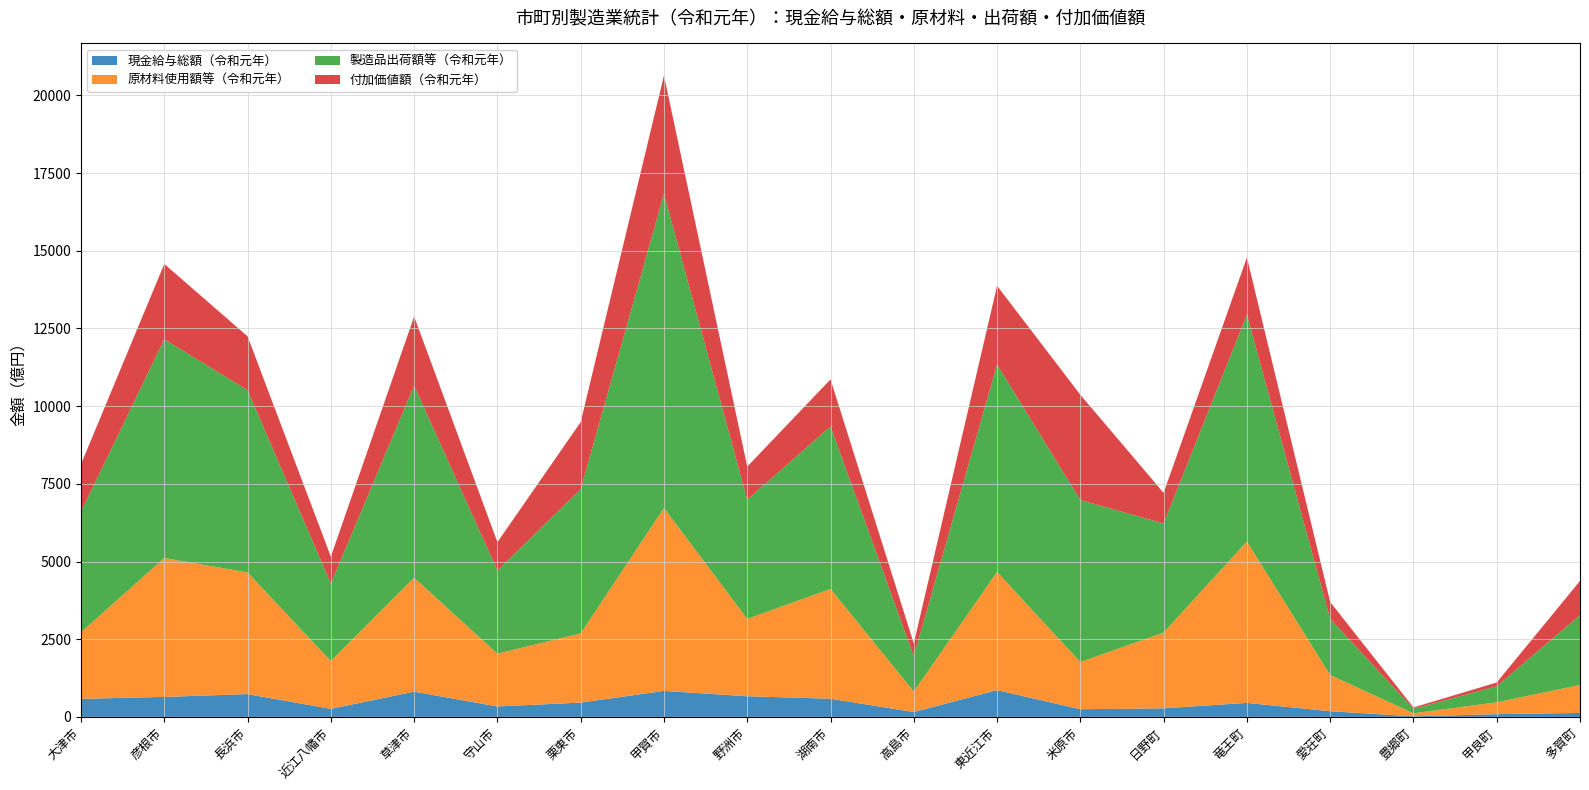

Reading left to right, what are all the values shown in this chart?

現金給与総額（令和元年）: 大津市=5812844	彦根市=6429298	長浜市=7333064	近江八幡市=2580242	草津市=8125842	守山市=3365461	栗東市=4605200	甲賀市=8363858	野洲市=6643009	湖南市=5847002	高島市=1560366	東近江市=8619317	米原市=2466976	日野町=2755866	竜王町=4507532	愛荘町=1823696	豊郷町=178739	甲良町=875757	多賀町=1274804
原材料使用額等（令和元年）: 大津市=21400184	彦根市=44722719	長浜市=39137791	近江八幡市=15404496	草津市=36667900	守山市=16974595	栗東市=22265206	甲賀市=58844824	野洲市=24901792	湖南市=35336006	高島市=6615630	東近江市=38013346	米原市=15198671	日野町=24378547	竜王町=51938149	愛荘町=11664833	豊郷町=981737	甲良町=3813114	多賀町=9005977
製造品出荷額等（令和元年）: 大津市=38833992	彦根市=70371097	長浜市=58661176	近江八幡市=24894085	草津市=61811060	守山市=26722895	栗東市=46410297	甲賀市=101123890	野洲市=38334248	湖南市=52303569	高島市=11308195	東近江市=66756590	米原市=52133732	日野町=35098246	竜王町=72981884	愛荘町=18019477	豊郷町=1469280	甲良町=5162619	多賀町=22451802
付加価値額（令和元年）: 大津市=15273418	彦根市=24236674	長浜市=17321649	近江八幡市=8678153	草津市=22248671	守山市=9164529	栗東市=21580822	甲賀市=38059090	野洲市=10660432	湖南市=15119325	高島市=4132007	東近江市=25336961	米原市=33859685	日野町=9856734	竜王町=18409500	愛荘町=5464284	豊郷町=408458	甲良町=1218986	多賀町=11019175